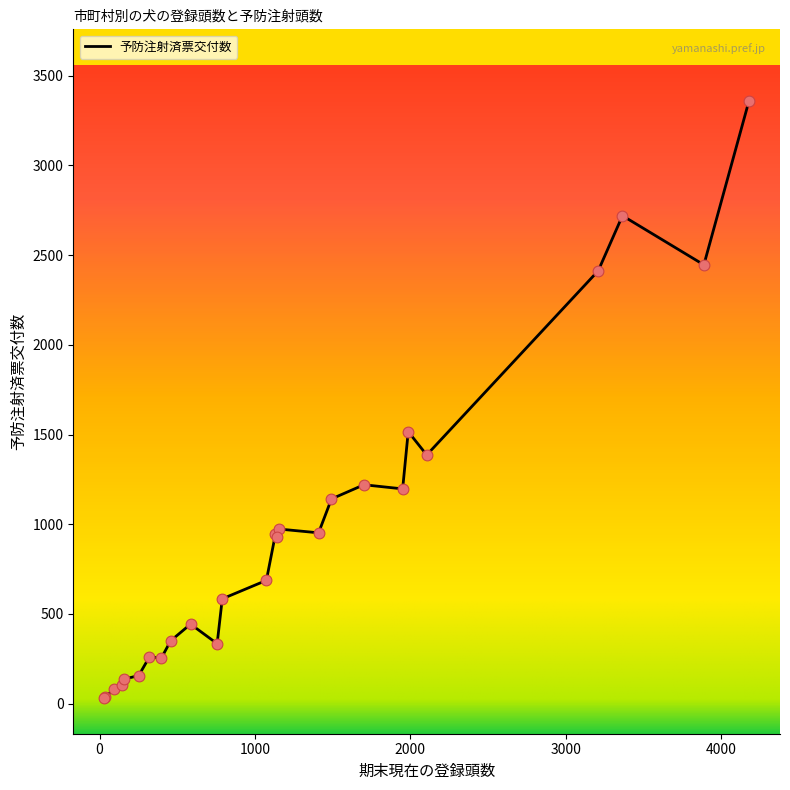

What is the greatest value displayed?

3359